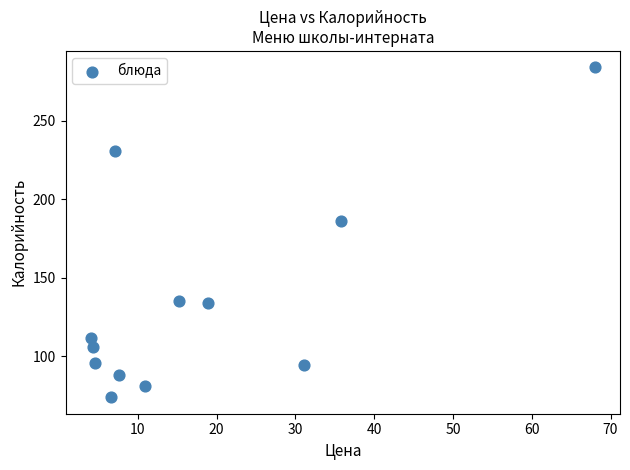

What is the average X value?

17.9